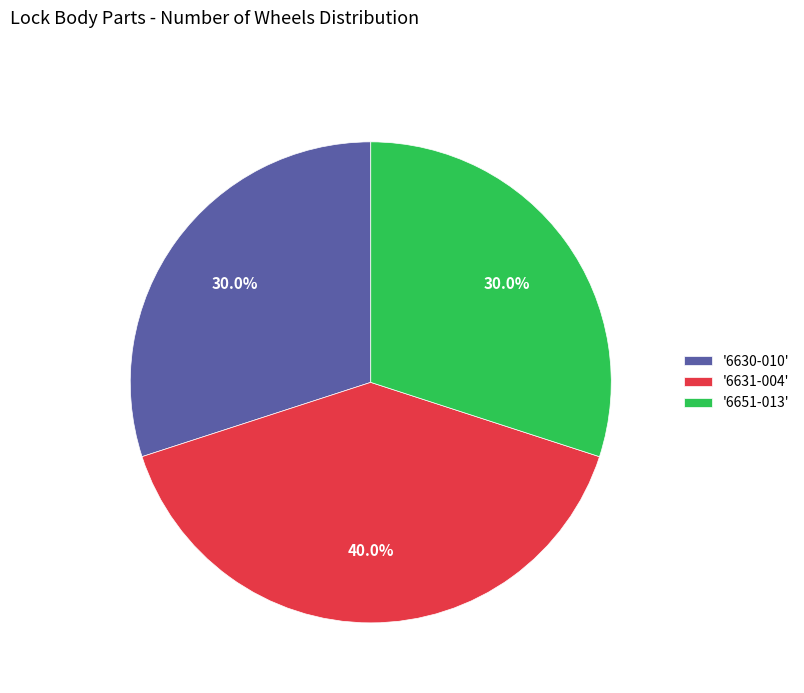

Is there any slice that represents more than half of the pie?

No